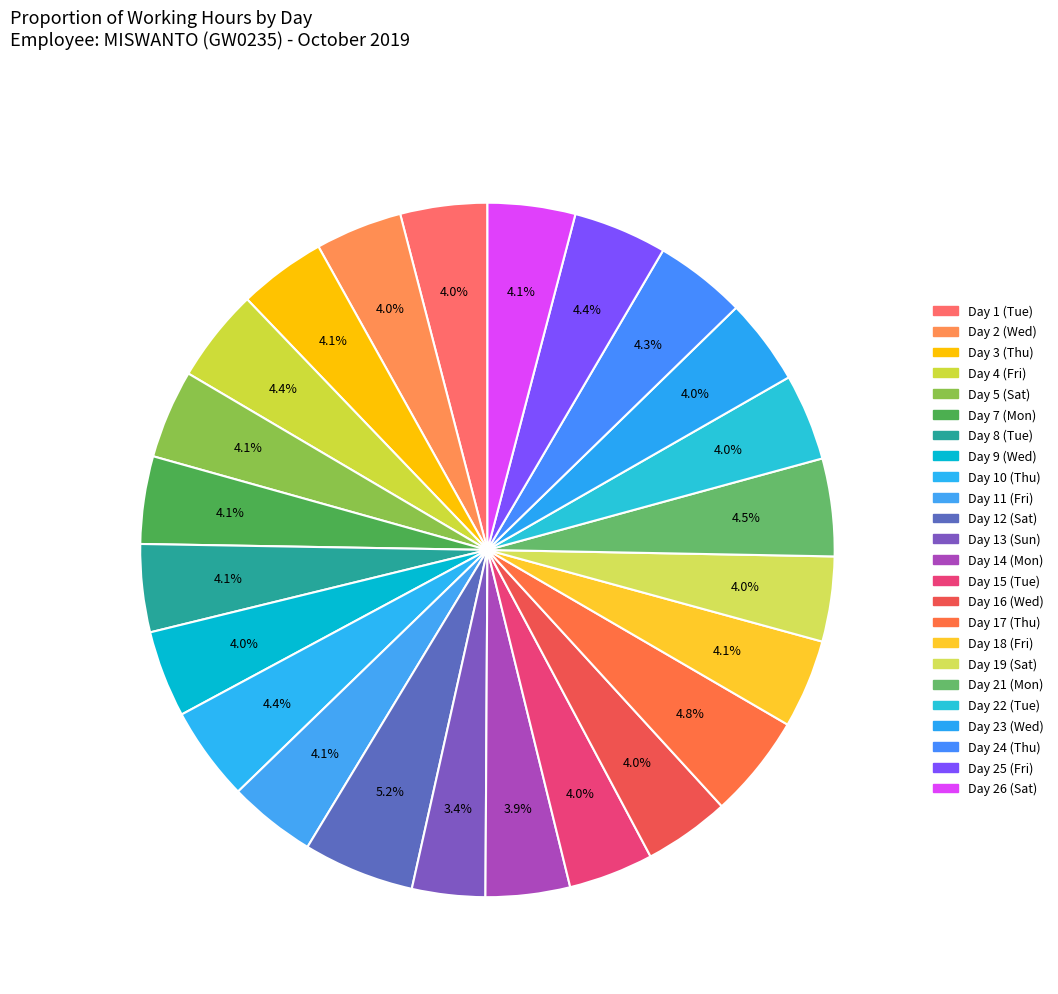

How many slices are in this pie chart?

24